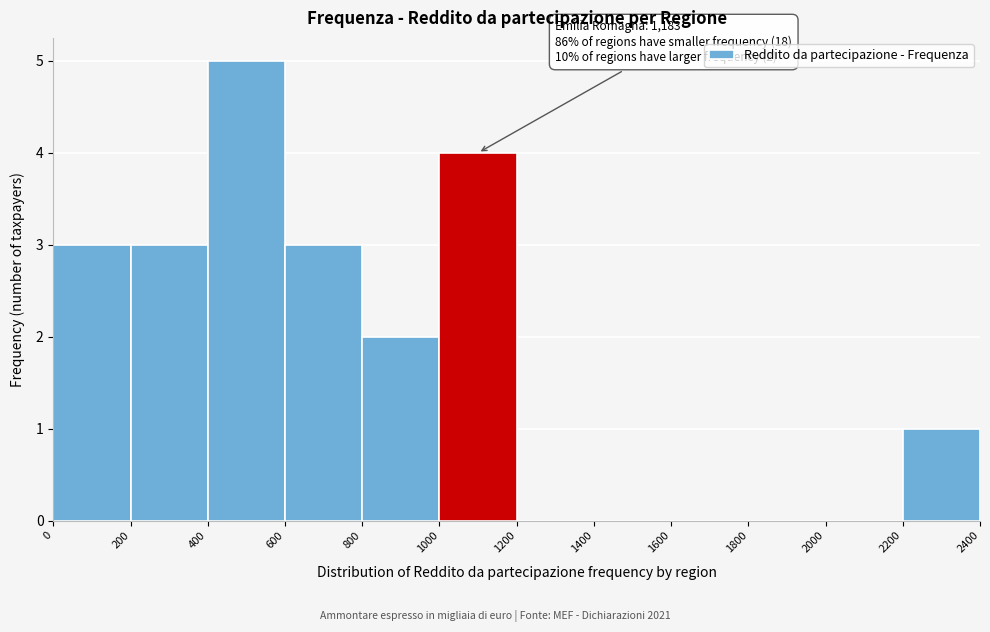

Over which range of the x-axis is the bar tallest?

400 to 600